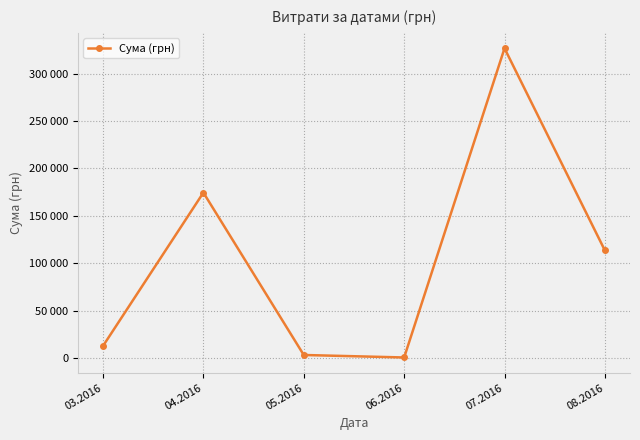

Reading right to left, extract all data points from this chart.

08.2016=113398.5	07.2016=326572.3	06.2016=600.0	05.2016=3225.4	04.2016=174434.8	03.2016=12746.9